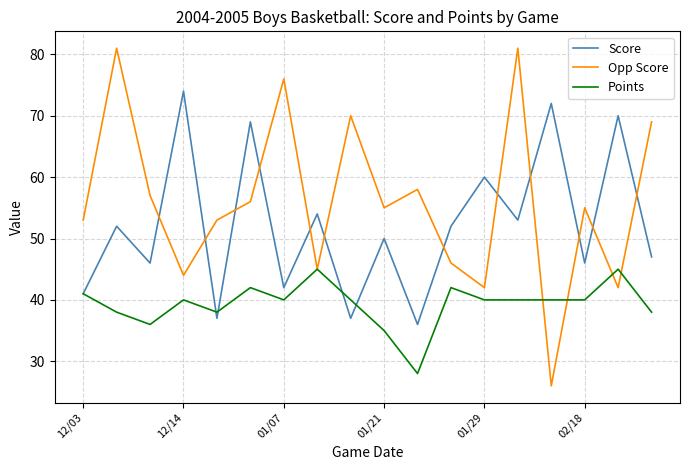

After their last crossing, which series has the higher values: Score or Opp Score?

Opp Score